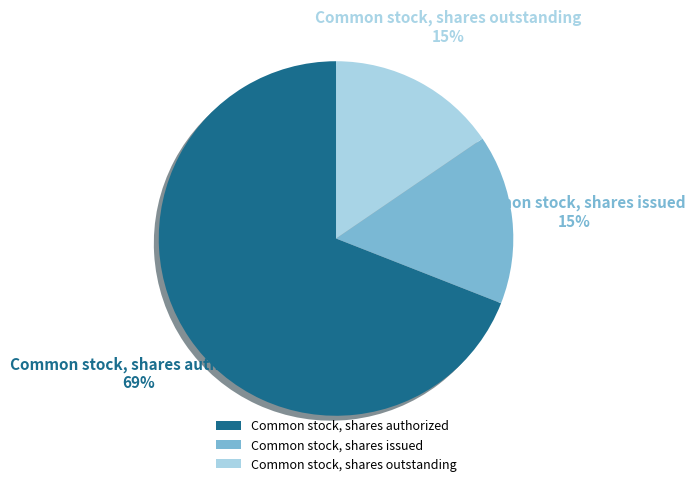

Approximately how many times larger is the value at Common stock, shares issued compared to Common stock, shares authorized?

0.2